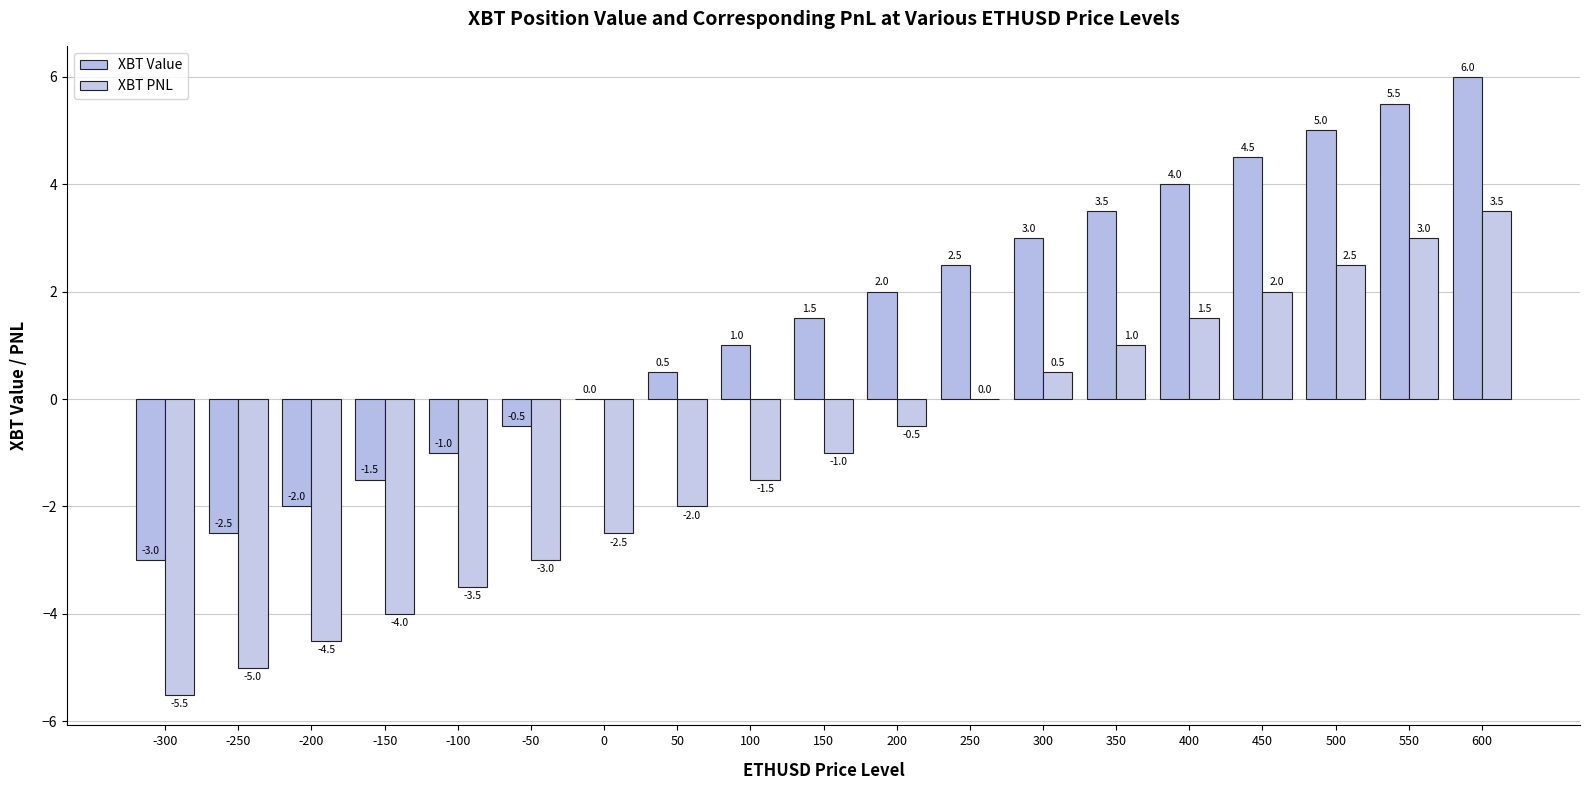

Which has a higher value, -200 or -100?

-100